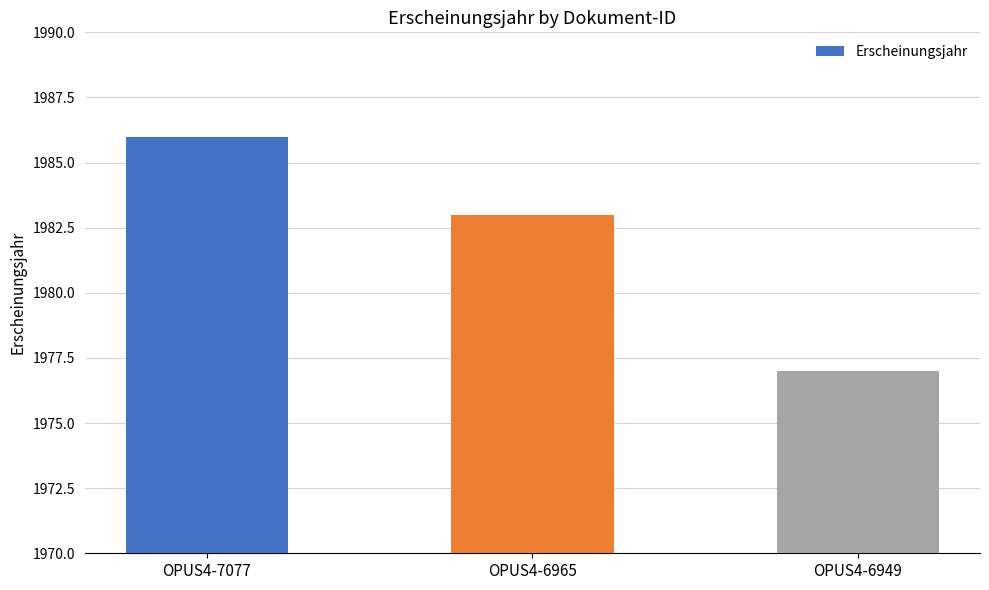

How many data points does each series have?

3